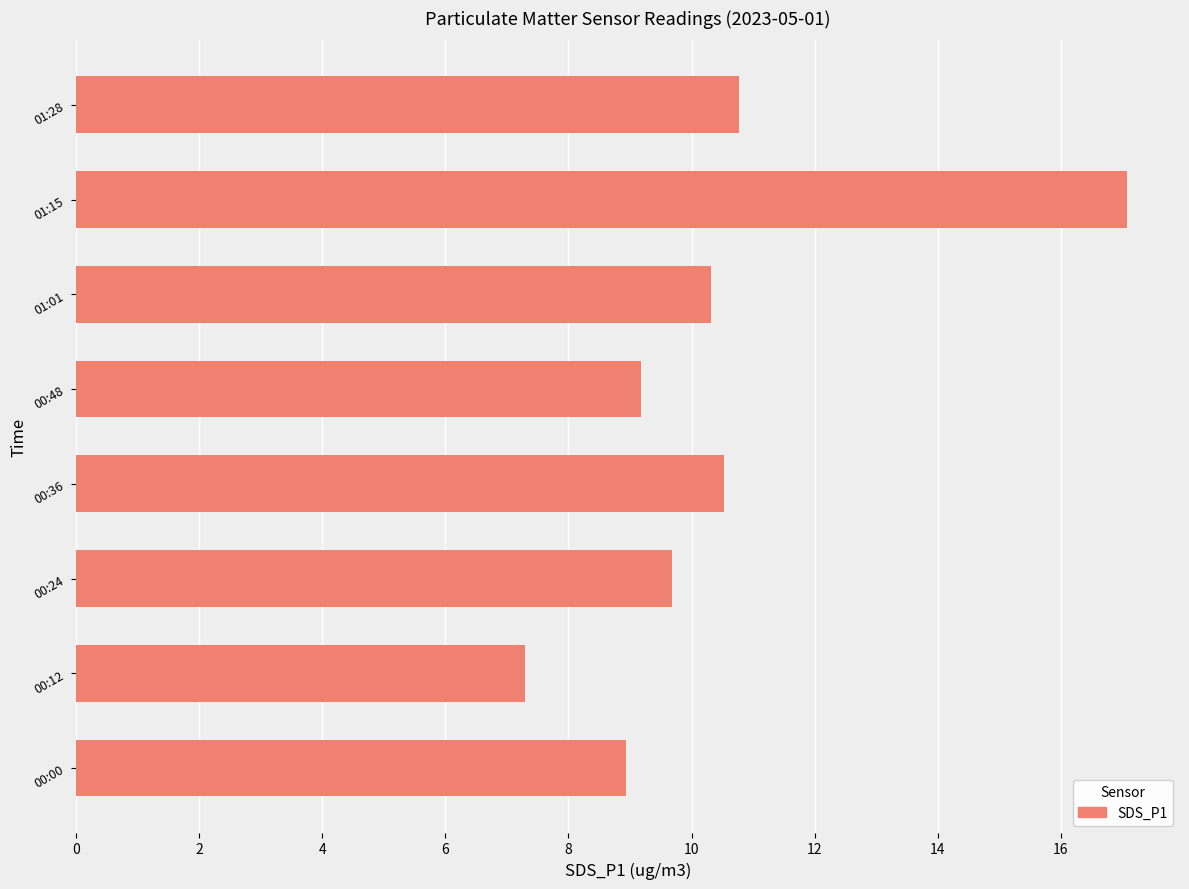

Reading bottom to top, what are all the values shown in this chart?

00:00=8.9	00:12=7.3	00:24=9.7	00:36=10.5	00:48=9.2	01:01=10.3	01:15=17.1	01:28=10.8